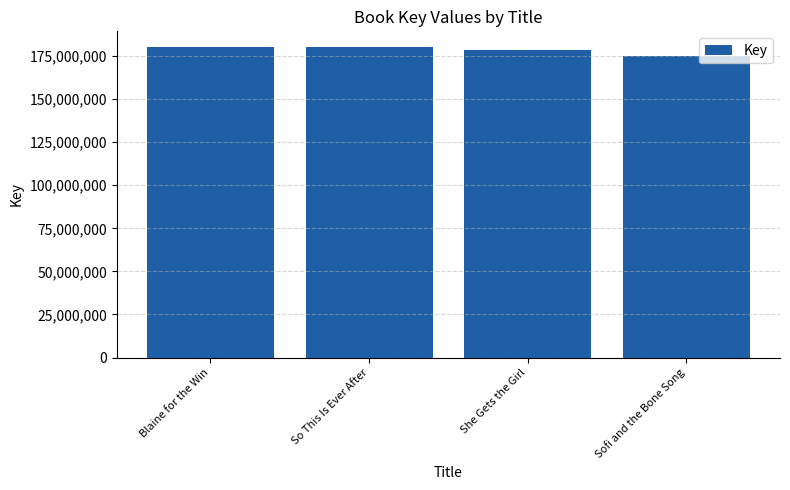

What is the difference between the maximum and minimum values?

5471871